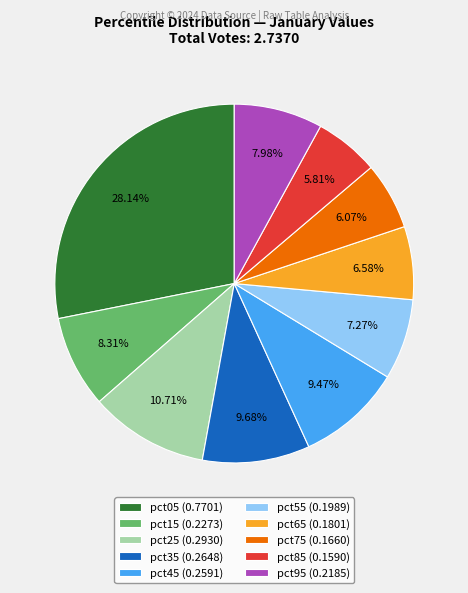

Between pct85 and pct95, which is larger?

pct95